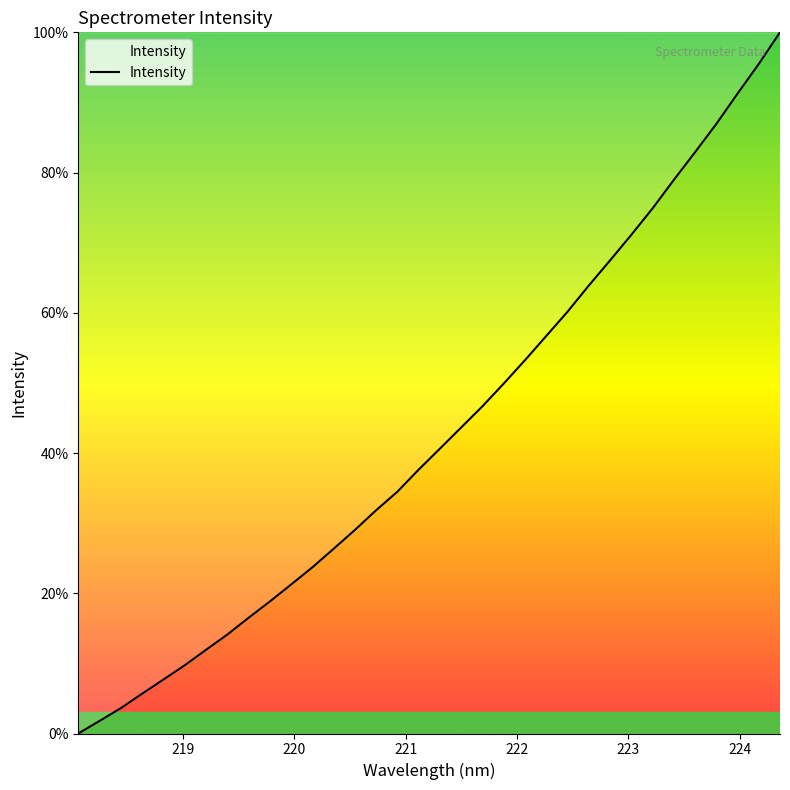

What is the difference between the maximum and minimum values?

100.0